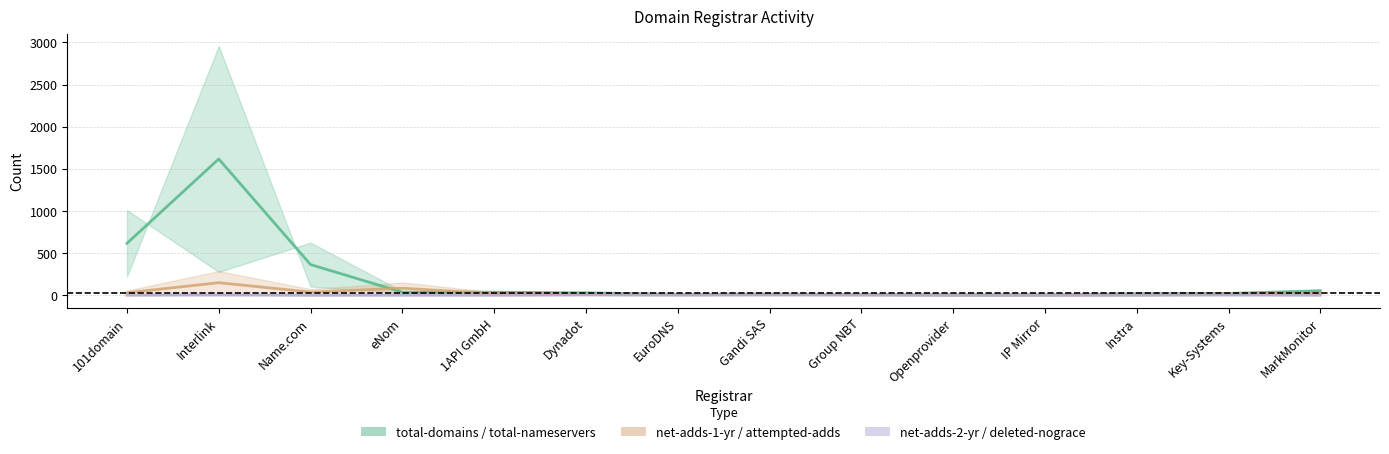

True or false: net-adds-1-yr / attempted-adds has more than 2 interior local peaks.

False